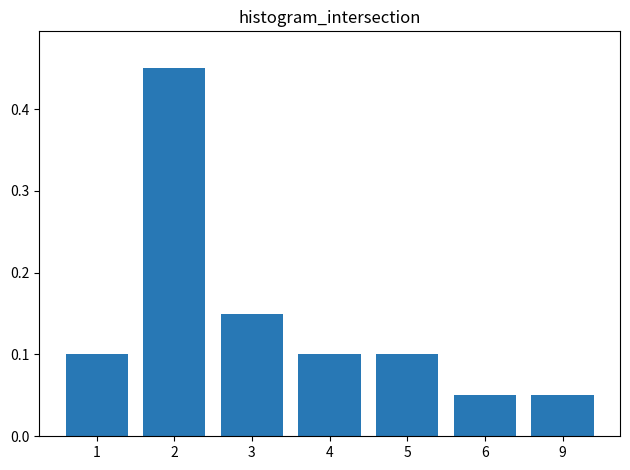

What is the sum of all values?

1.0